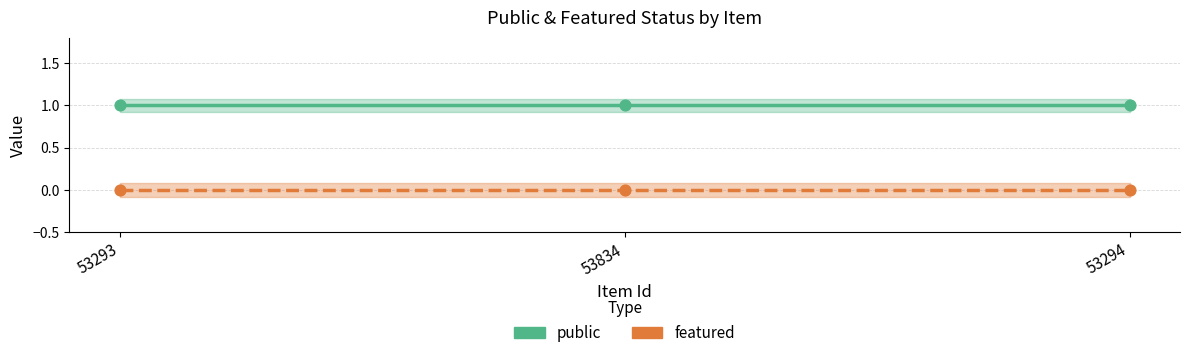

What are all the series names shown in the legend?

public, featured